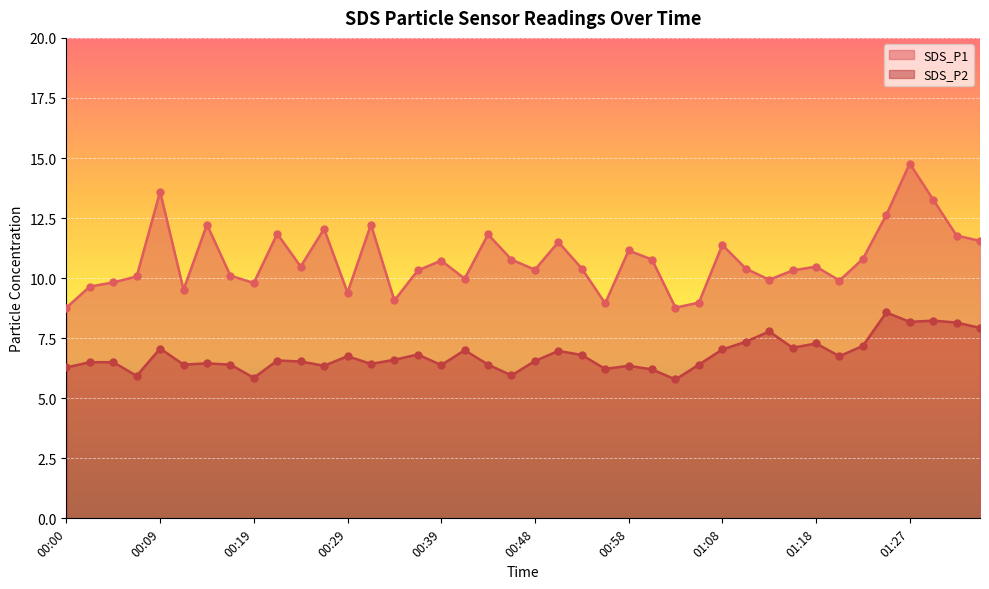

What are all the series names shown in the legend?

SDS_P1, SDS_P2